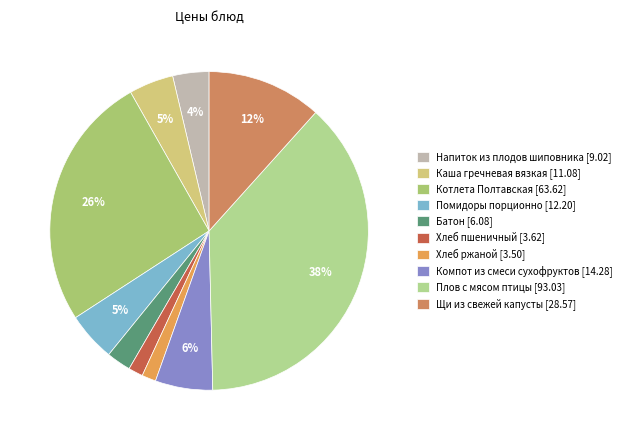

To the nearest percent, what is the difference between the largest and smallest slice percentages?

37%